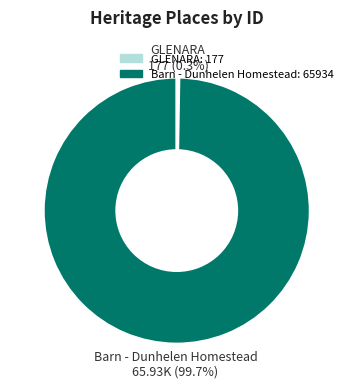

What is the largest slice in the pie chart?

Barn - Dunhelen Homestead